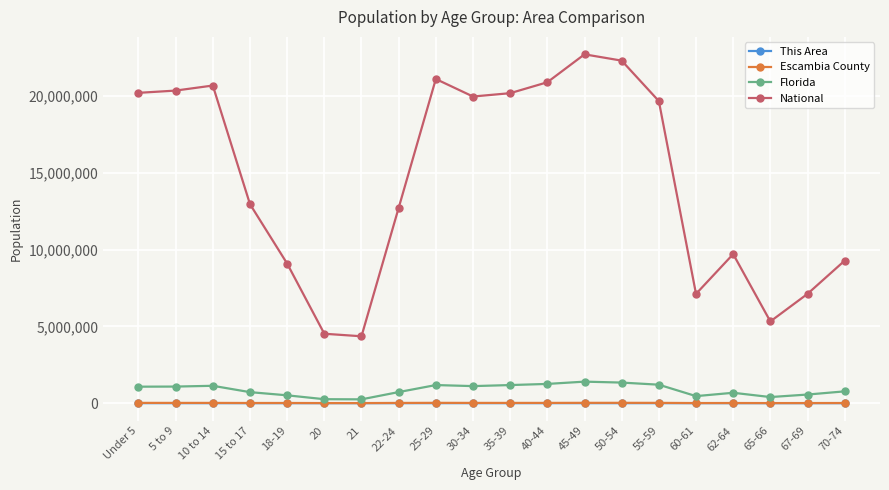

What is the maximum value shown in the chart?

22708591